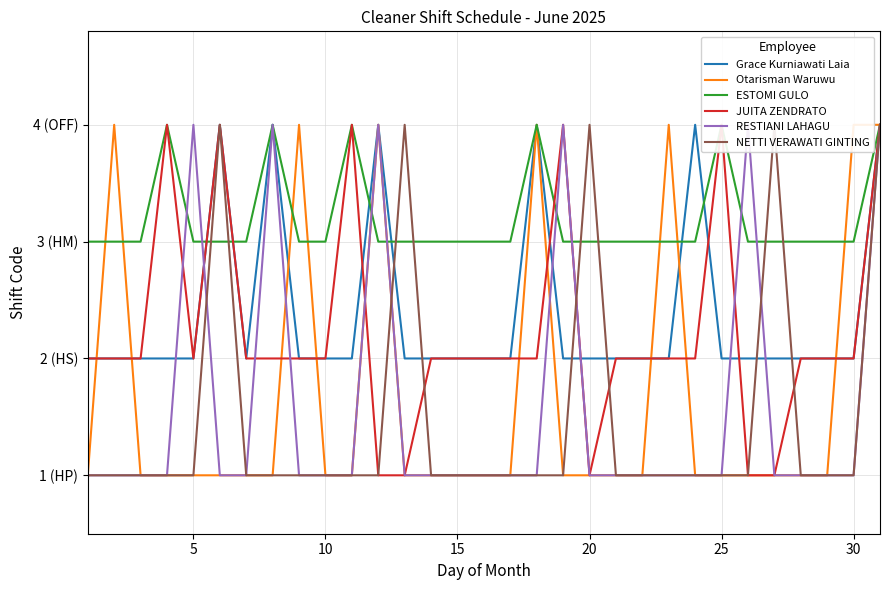

What is the difference between the maximum and minimum values in the RESTIANI LAHAGU series?

3